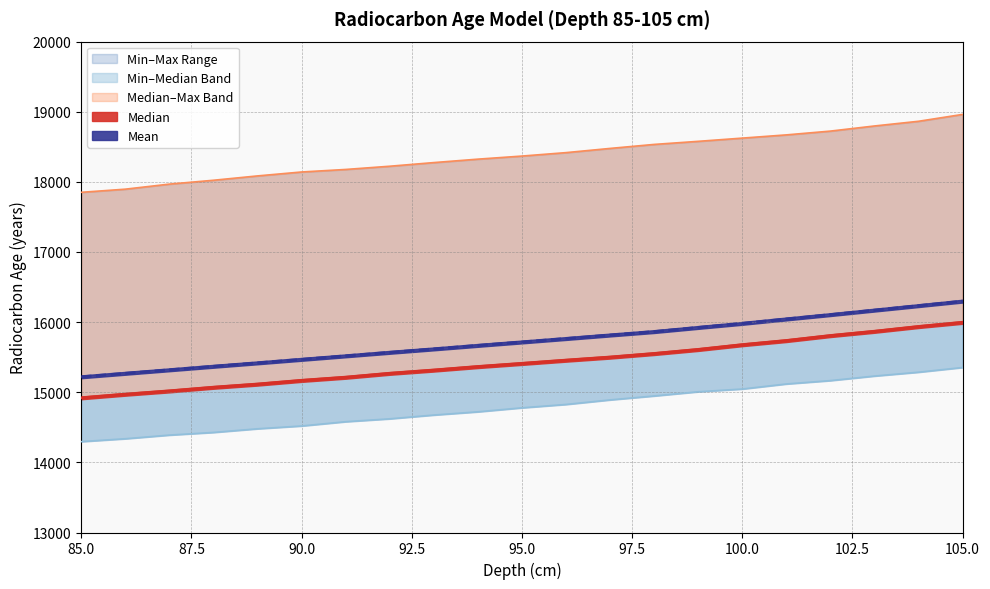

Is the value of Min at 87 greater than the value of Mean at 98?

No